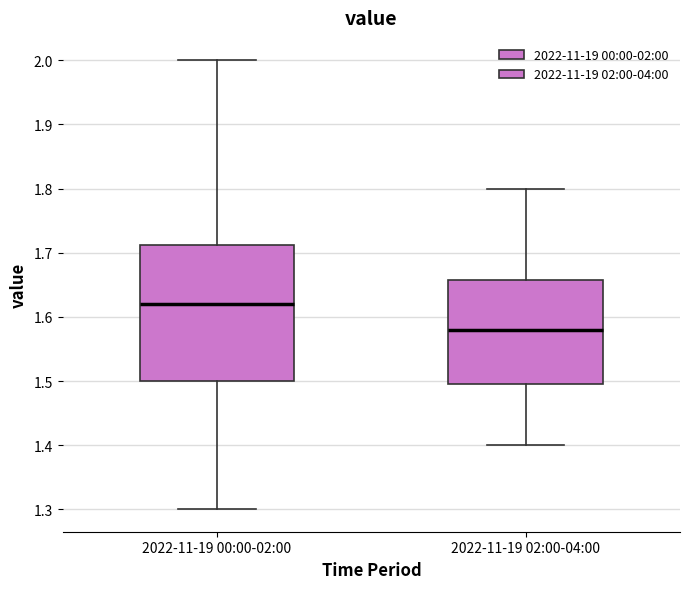

Where is the lower edge of the box for 2022-11-19 02:00-04:00 on the y-axis? The values are not printed on the chart, so give them approximately, as read against the axis.

1.50